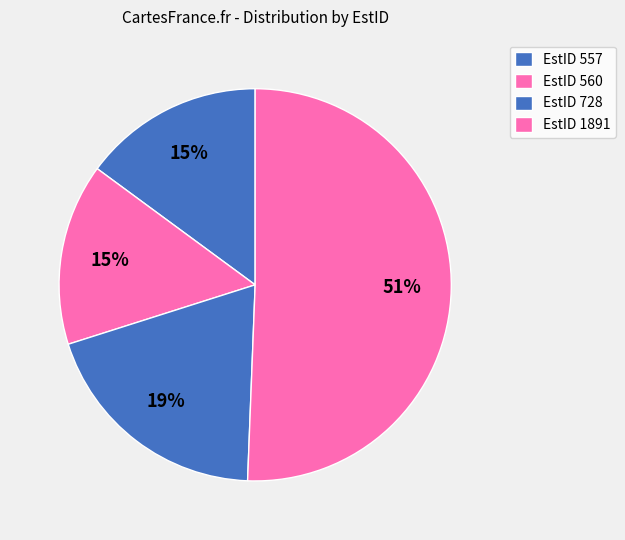

How many slices are in this pie chart?

4